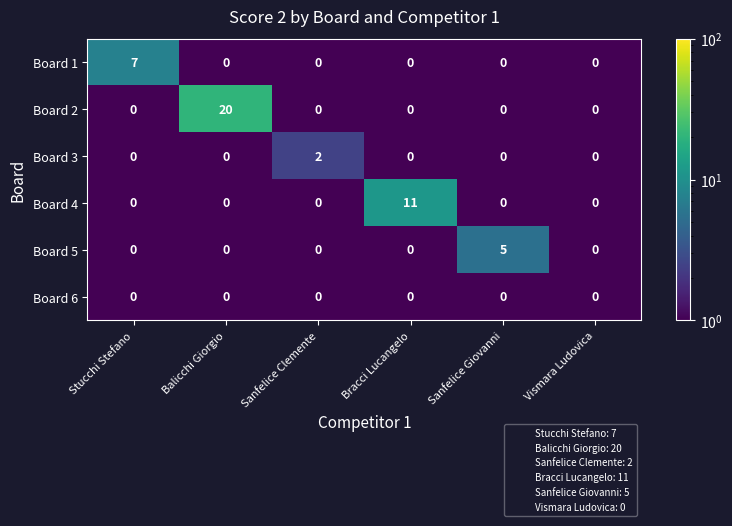

Which series has the largest total across all categories?

Board 2